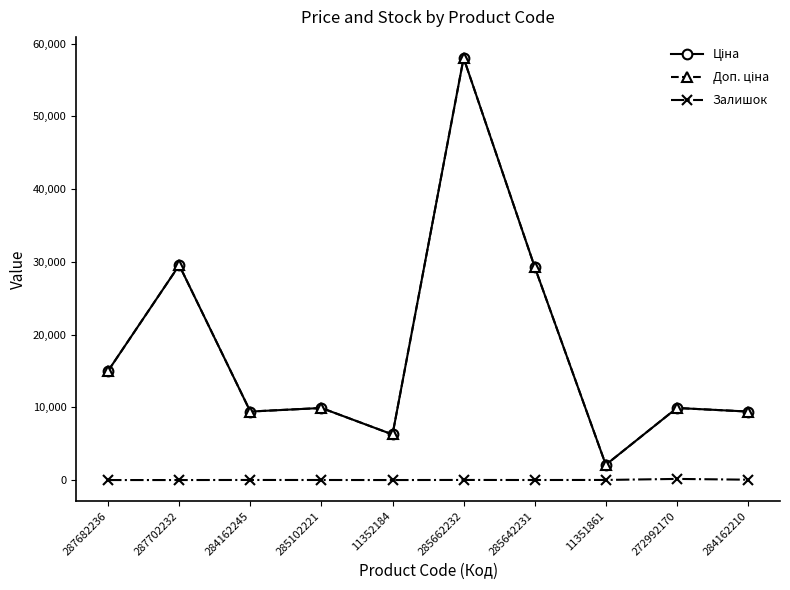

At how many categories does at least one series exceed 20583?

3